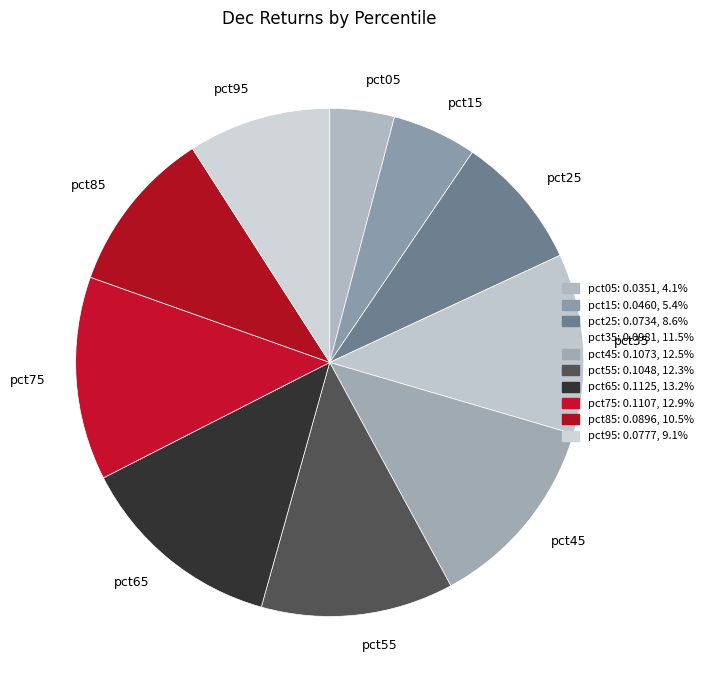

Combined, do pct25 and pct15 account for over 50%?

No